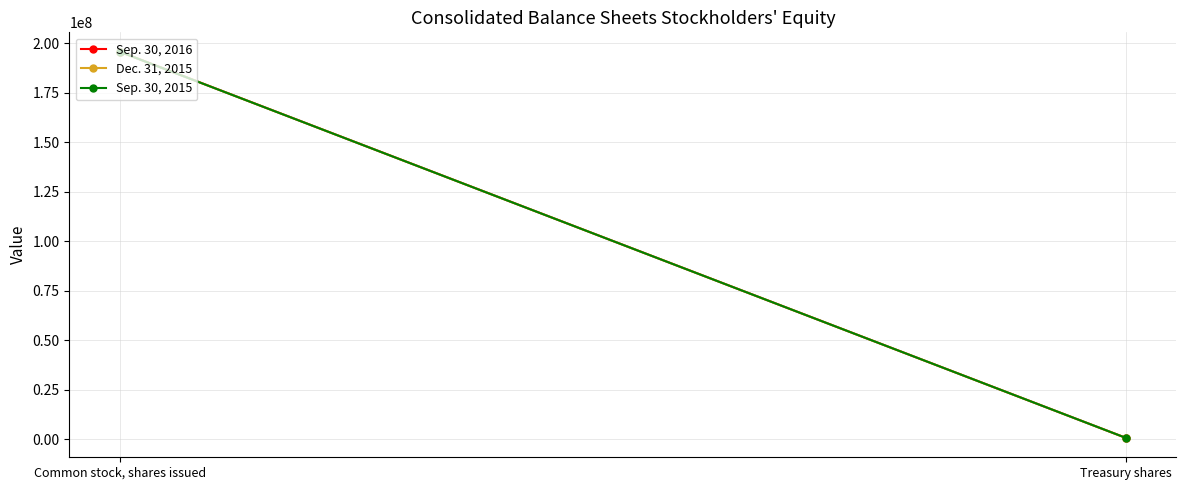

How many lines are shown in the chart?

3